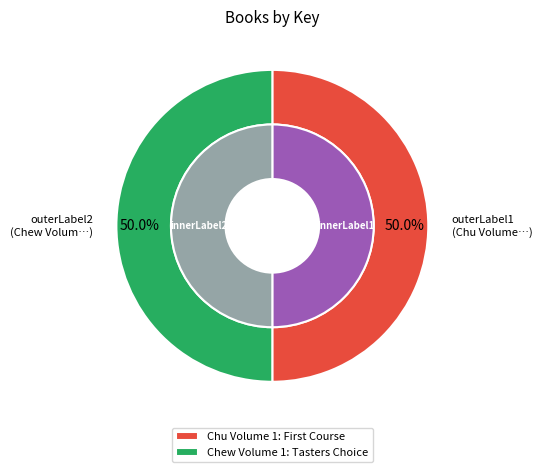

To the nearest percent, what is the average slice percentage?

50%